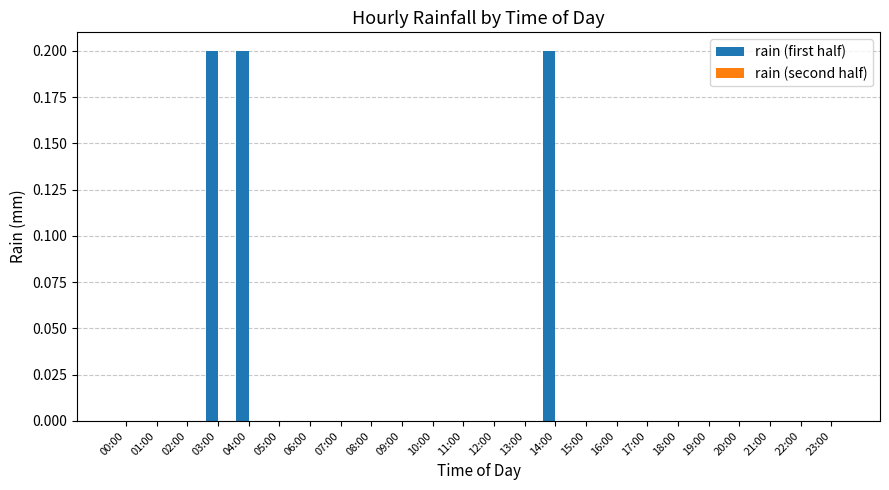

Reading left to right, what are all the values shown in this chart?

00:00=0.0	01:00=0.0	02:00=0.0	03:00=0.2	04:00=0.2	05:00=0.0	06:00=0.0	07:00=0.0	08:00=0.0	09:00=0.0	10:00=0.0	11:00=0.0	12:00=0.0	13:00=0.0	14:00=0.2	15:00=0.0	16:00=0.0	17:00=0.0	18:00=0.0	19:00=0.0	20:00=0.0	21:00=0.0	22:00=0.0	23:00=0.0